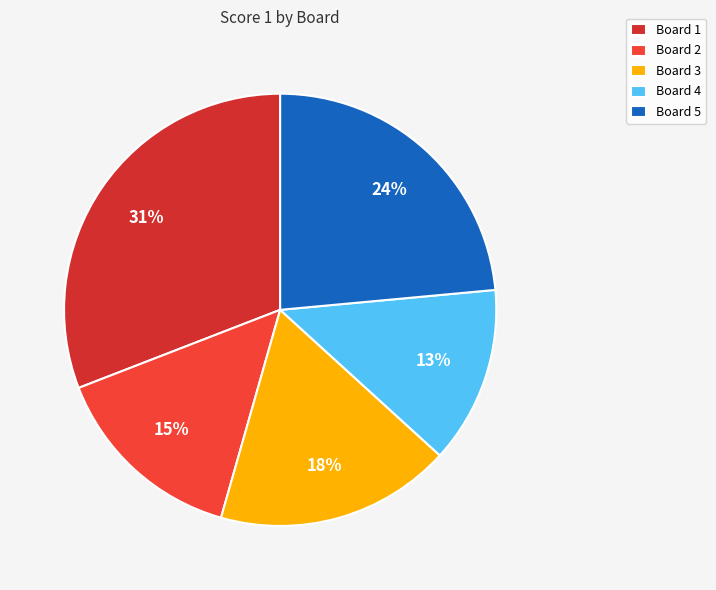

How many segments does this pie chart have?

5